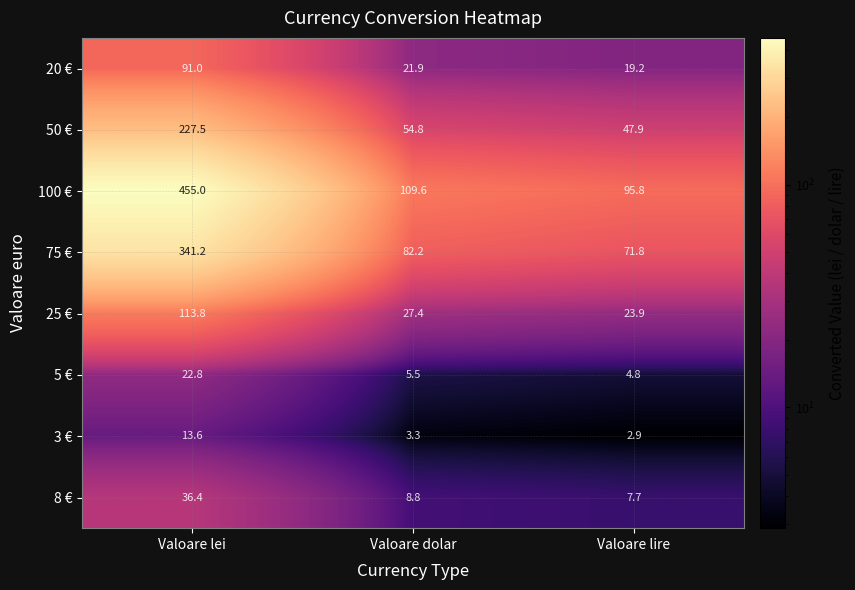

How many values in the 25 € series are below 27?

1